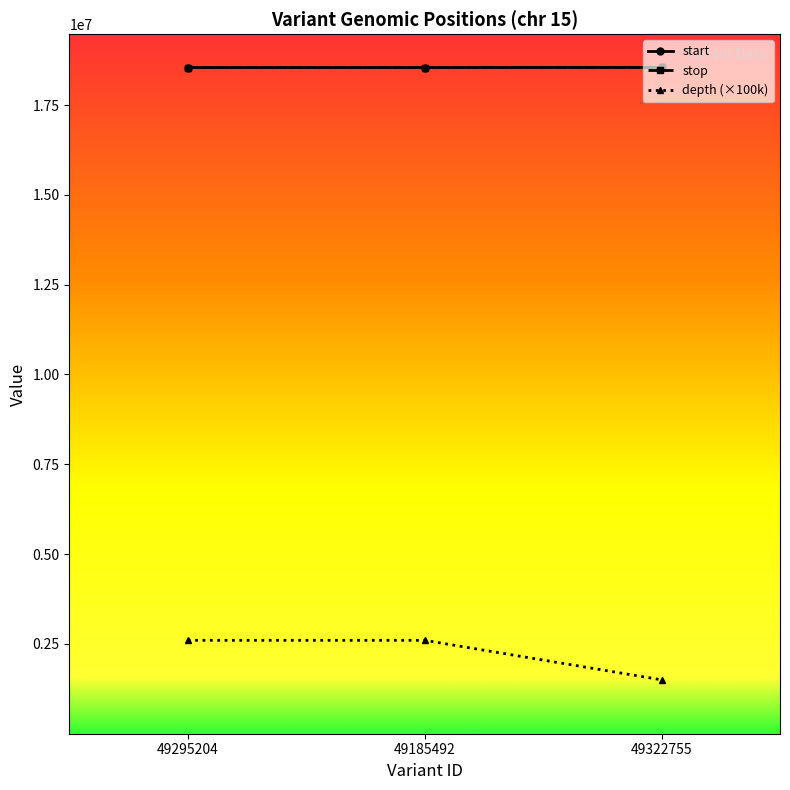

What is the difference between the maximum and minimum values in the stop series?

1681